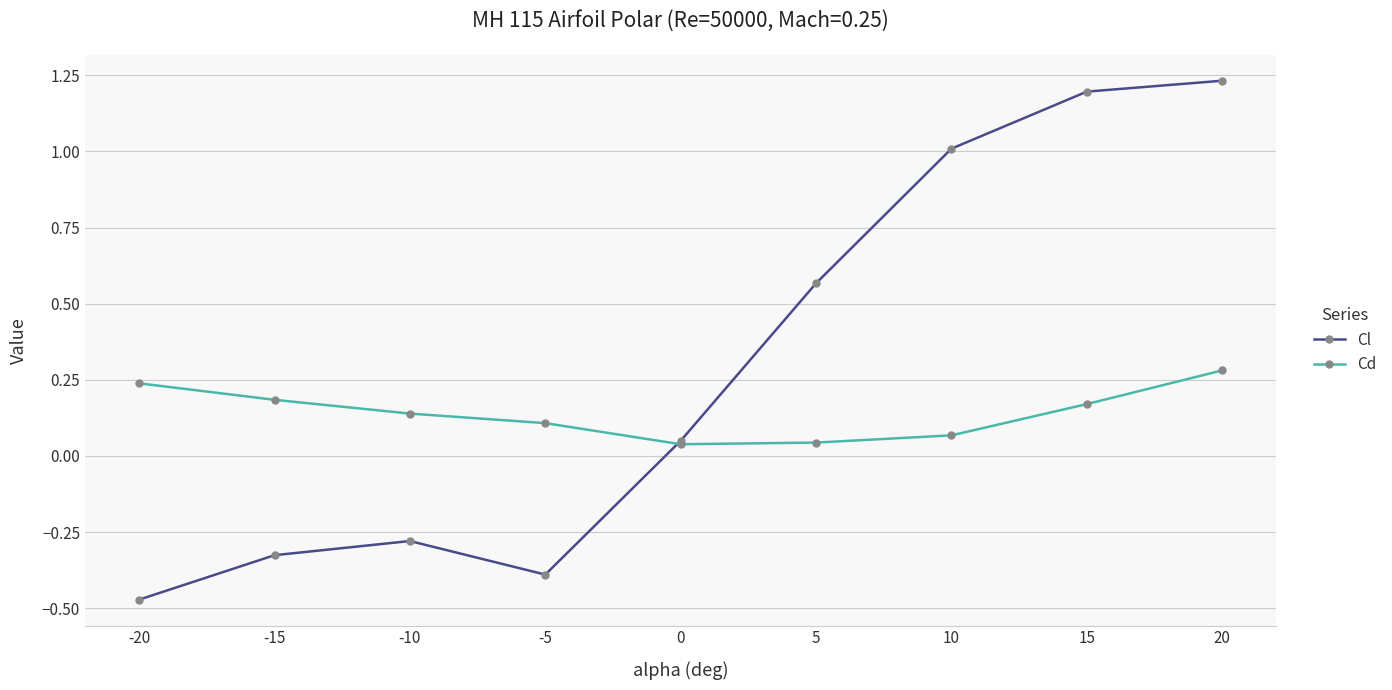

Which category has the lowest value across all series?

-20